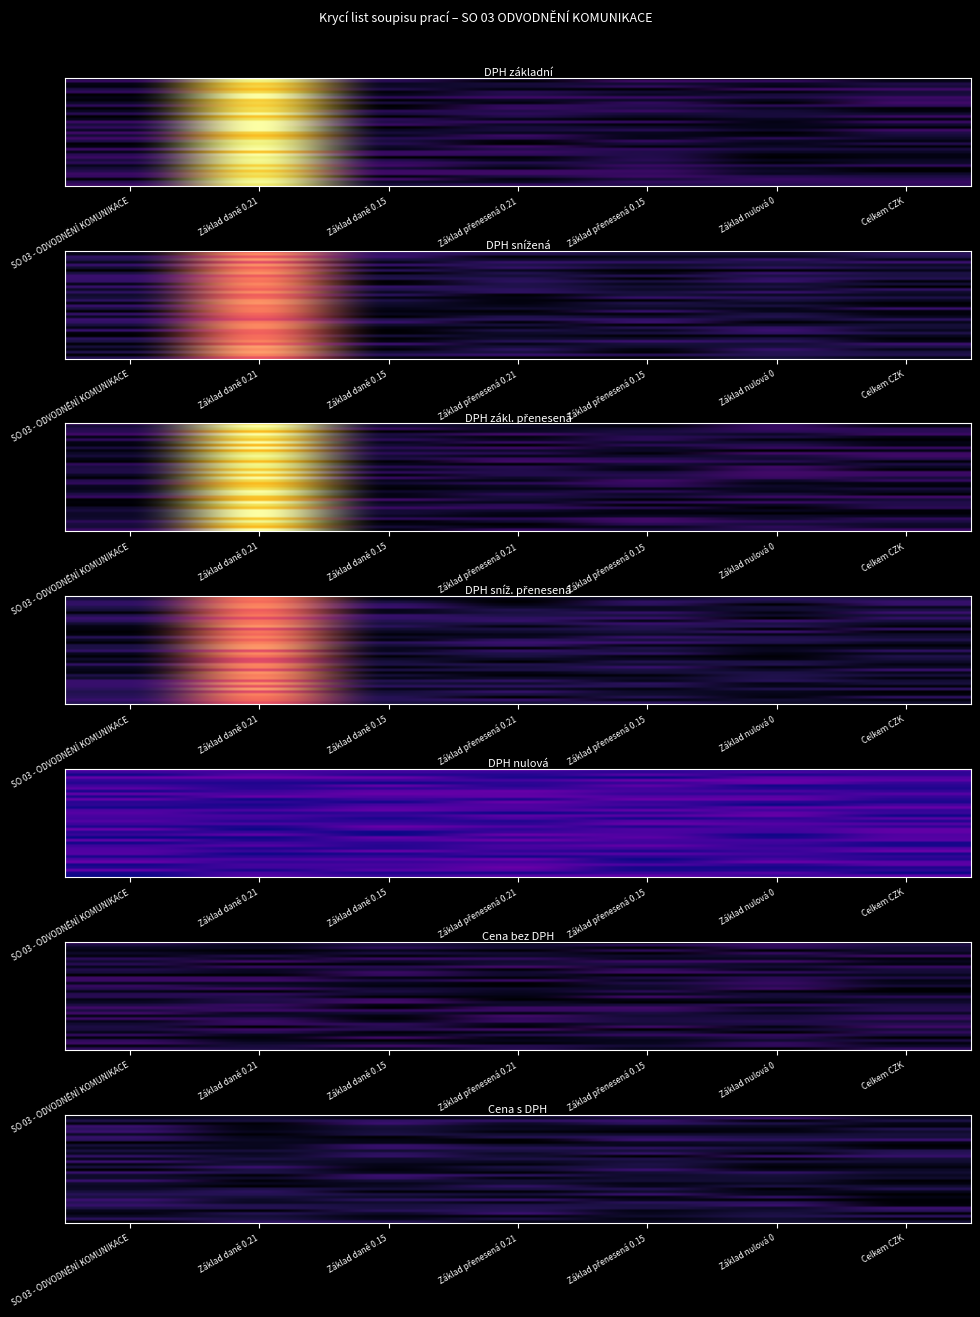

What is the total value across all series at Základ přenesená 0.15?

1.0